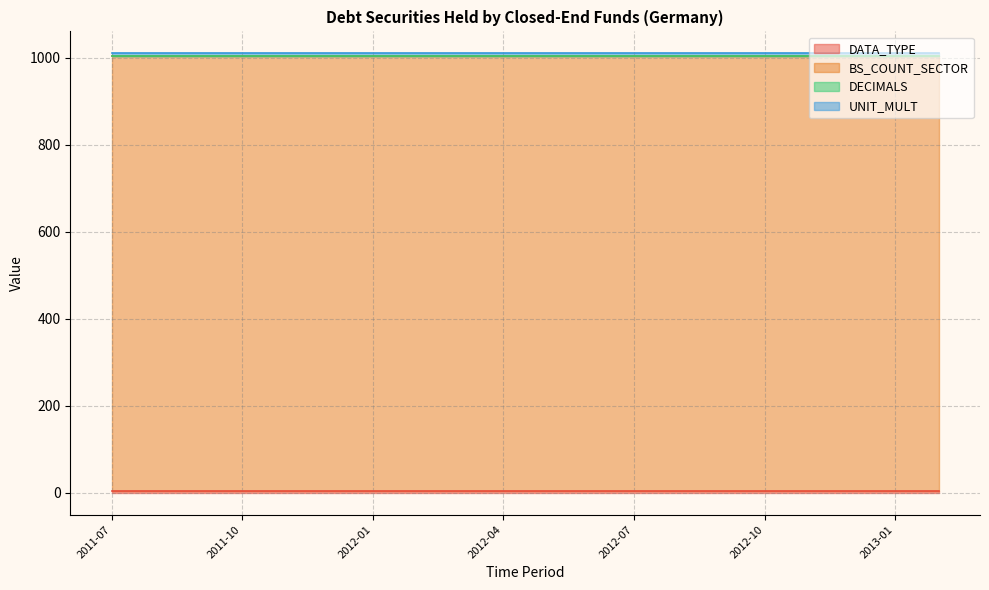

At 2012-05, list the series in order from largest to smallest.

BS_COUNT_SECTOR, UNIT_MULT, DATA_TYPE, DECIMALS